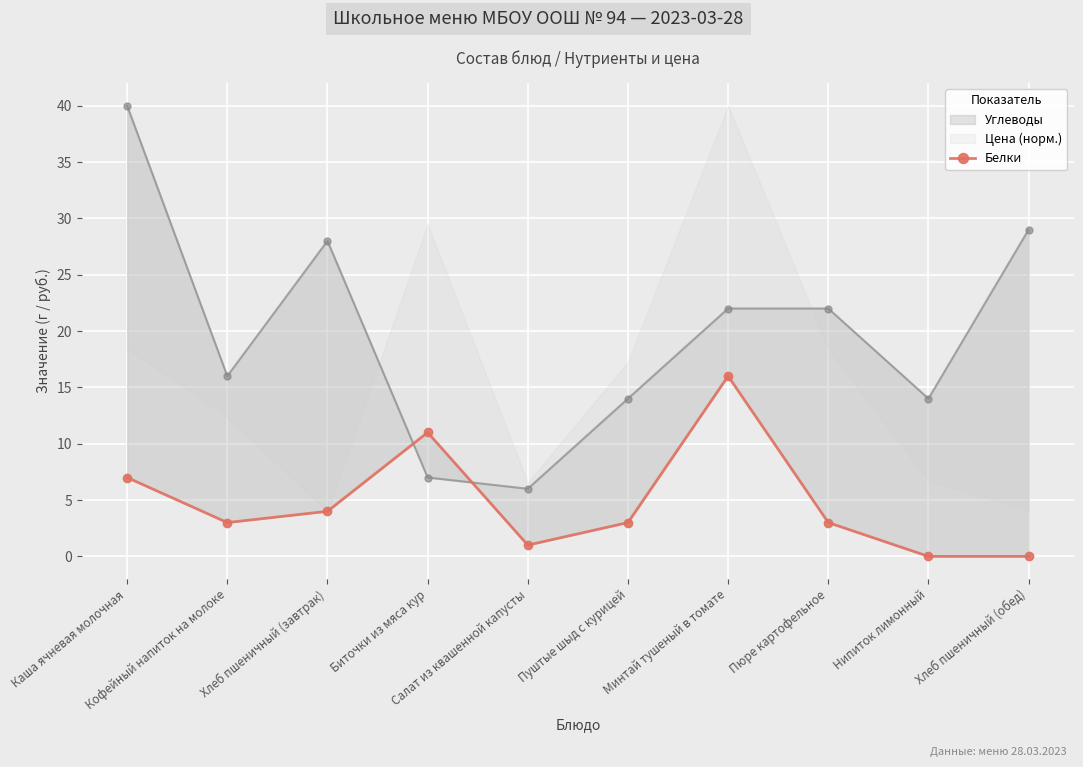

At which category does the chart reach its peak across all series?

Минтай тушеный в томате